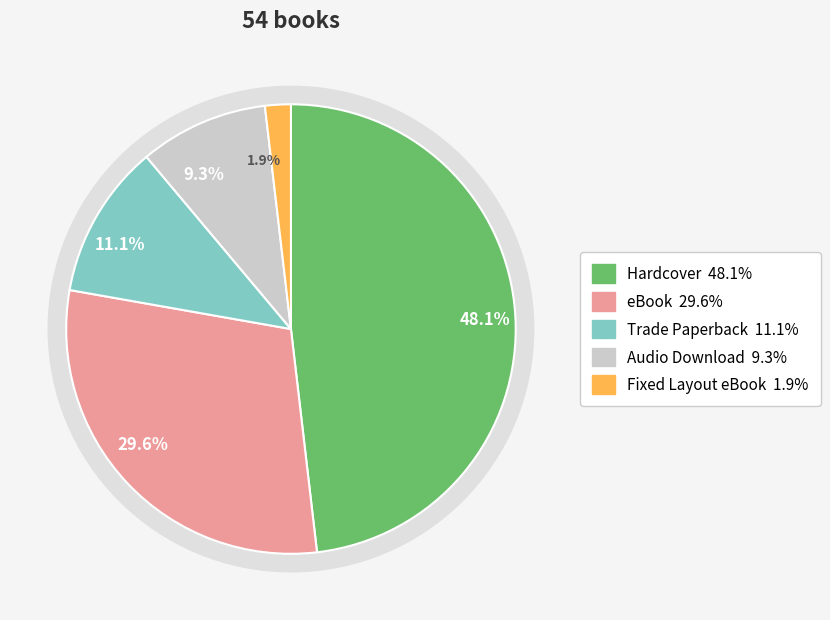

Does Audio Download represent more than half of the total?

No